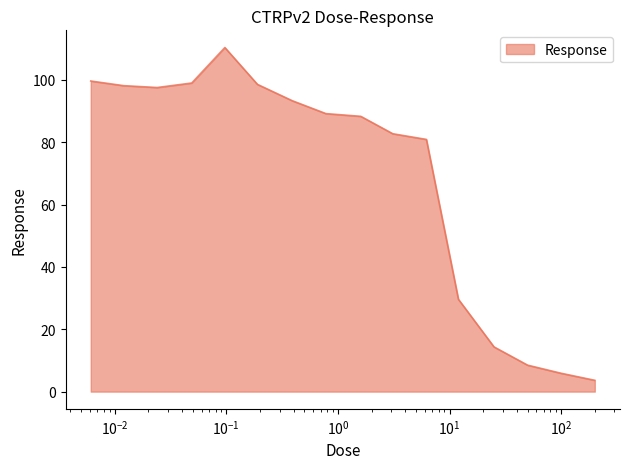

What is the maximum value shown in the chart?

110.4